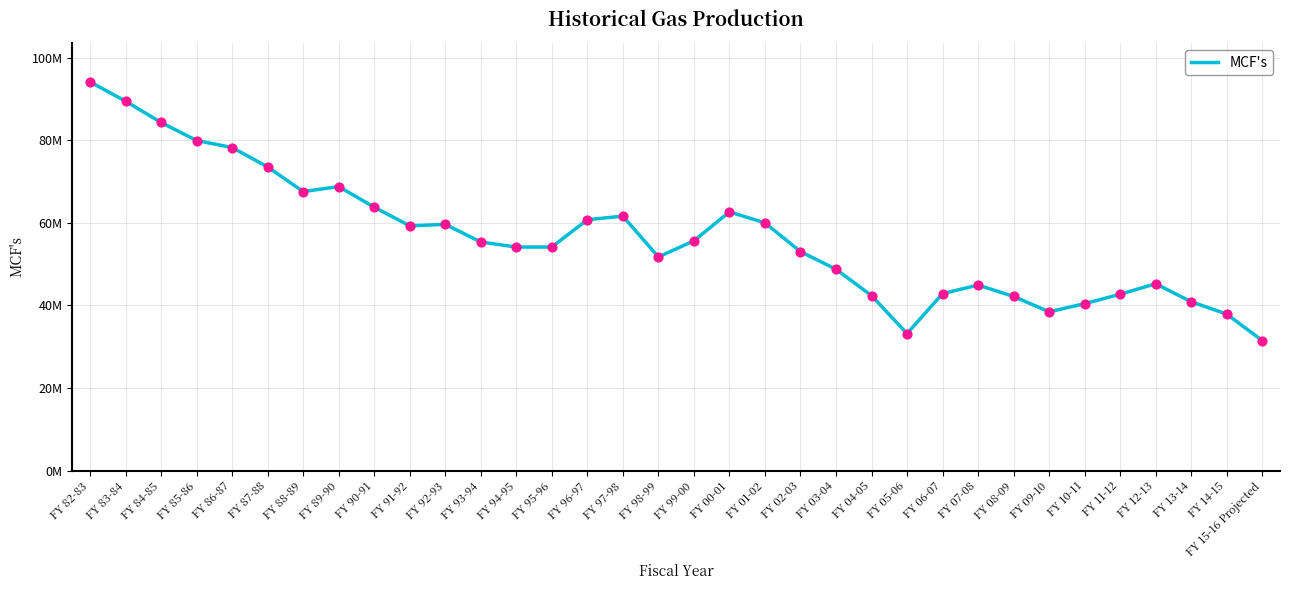

Between FY 95-96 and FY 82-83, which is larger?

FY 82-83